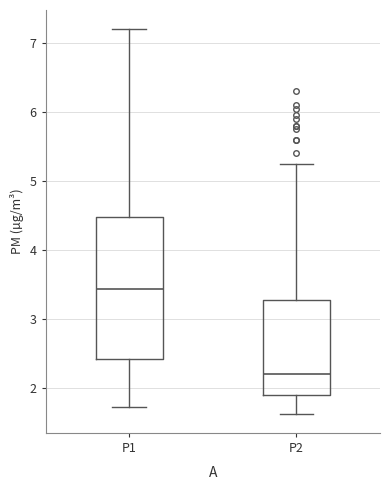

Reading left to right, read every box against the y-axis: the position of its median line, the range the box covers, and the ends of its whiskers. The values are not printed on the chart, so give them approximately, as read against the axis.

P1: median 3.4, box 2.4 to 4.5, whiskers 1.7 to 7.2
P2: median 2.2, box 1.9 to 3.3, whiskers 1.6 to 5.3